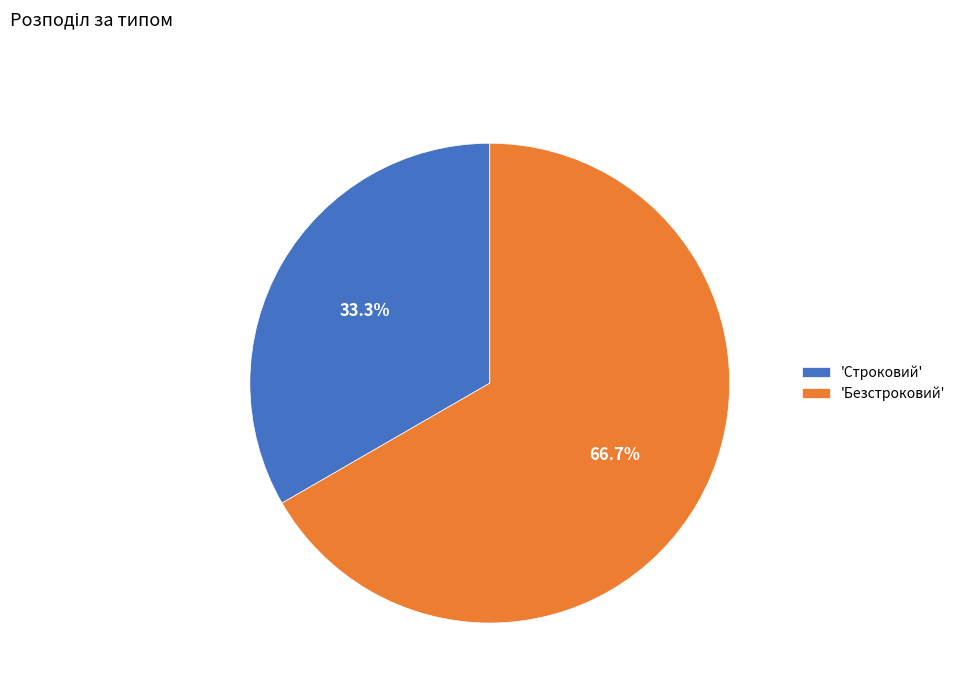

Combined, do 'Безстроковий' and 'Строковий' account for over 50%?

Yes